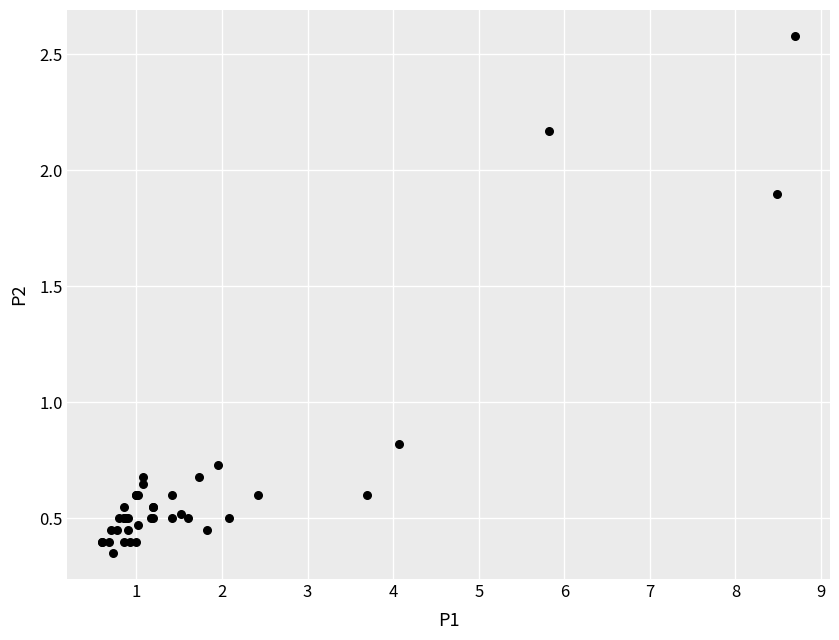

What Y value in the scatter plot is closest to 1?

0.8